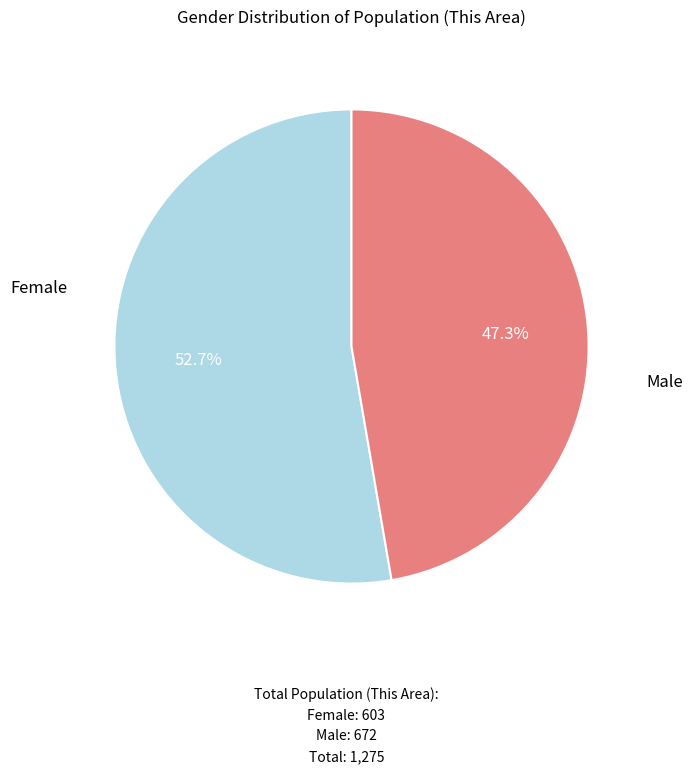

Is there a majority slice in this chart?

Yes